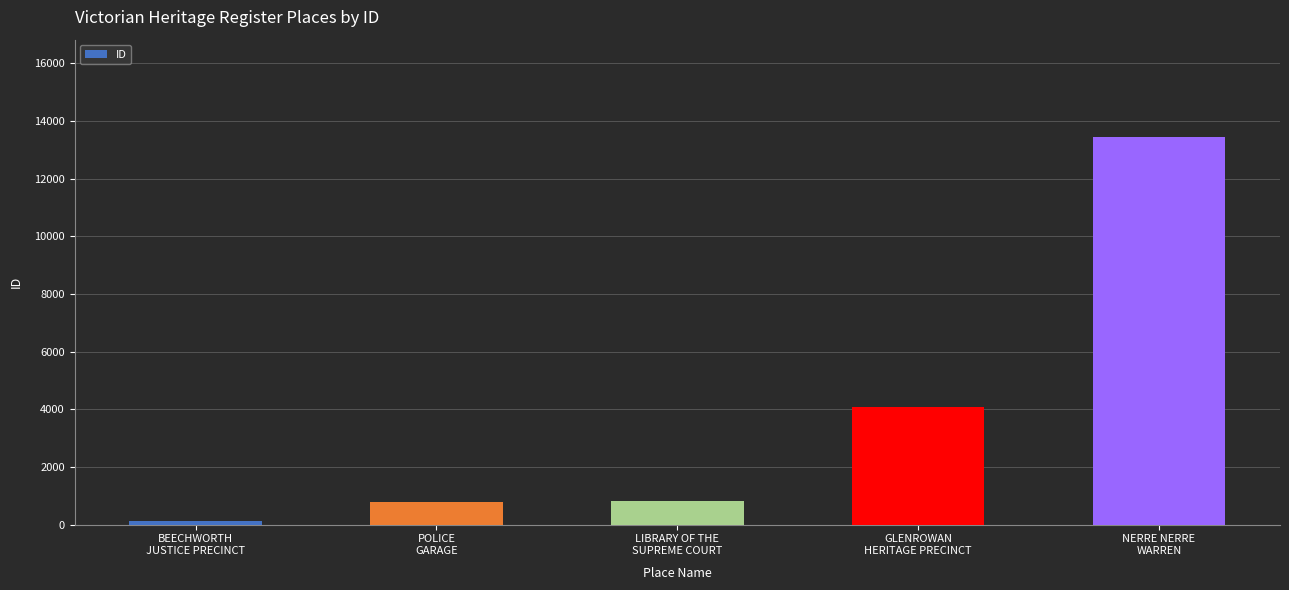

What is the maximum value shown in the chart?

13456